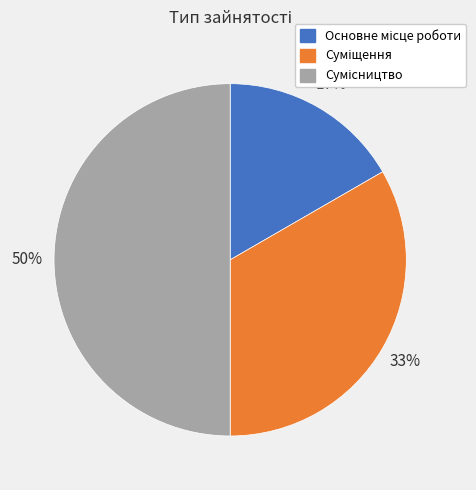

To the nearest percent, what is the average slice percentage?

33%